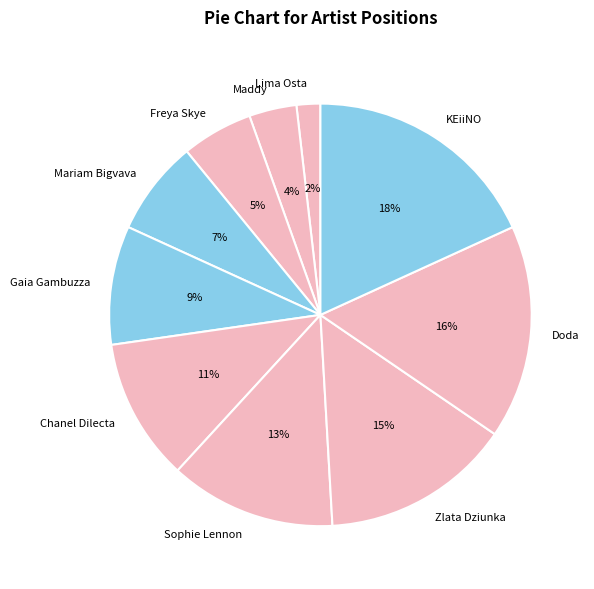

Approximately how many times larger is the value at Zlata Dziunka compared to KEiiNO?

0.8